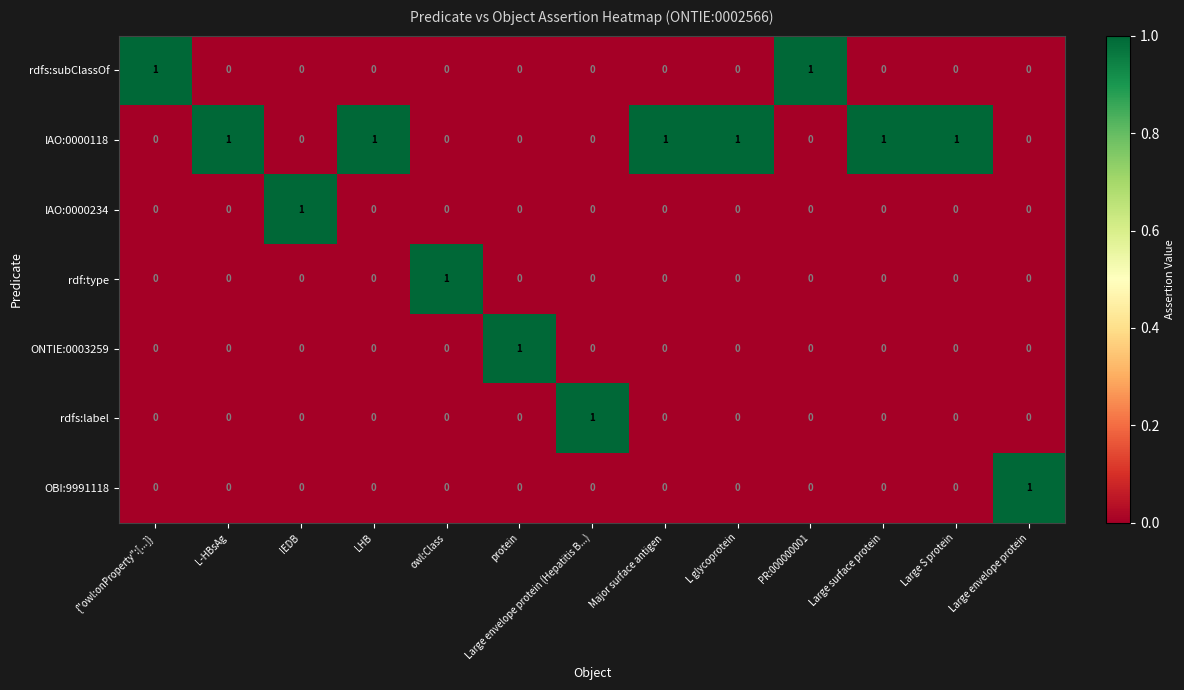

Count the rdf:type values in the range 0 to 1.

13